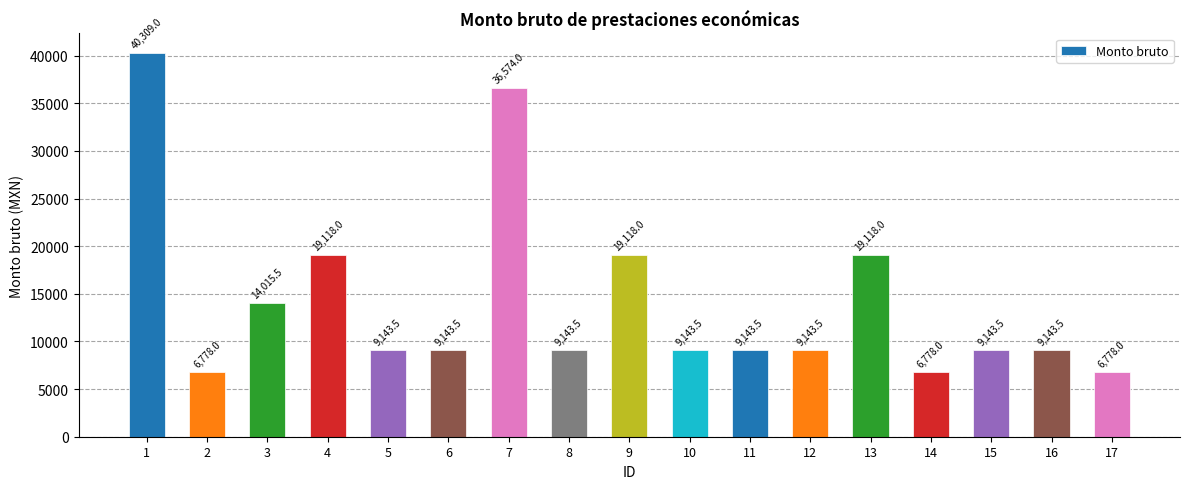

Read the value at 10.

9143.5